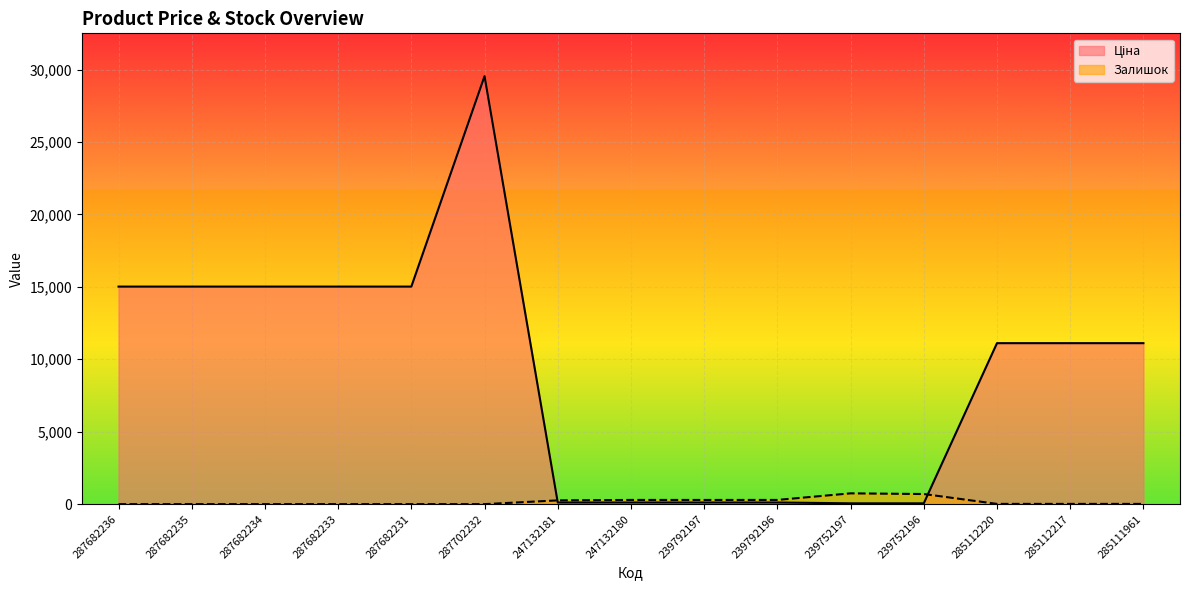

What is the difference between the Ціна values at 287702232 and 287682235?

14529.7